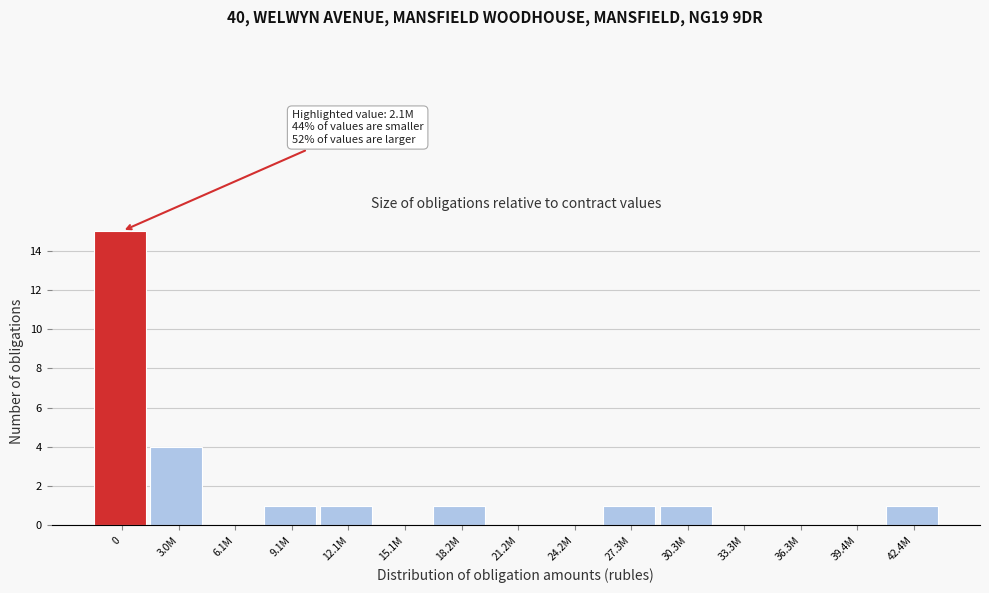

Reading left to right, transcribe all the data shown in this chart.

0=15	3.0M=4	6.1M=0	9.1M=1	12.1M=1	15.1M=0	18.2M=1	21.2M=0	24.2M=0	27.3M=1	30.3M=1	33.3M=0	36.3M=0	39.4M=0	42.4M=1